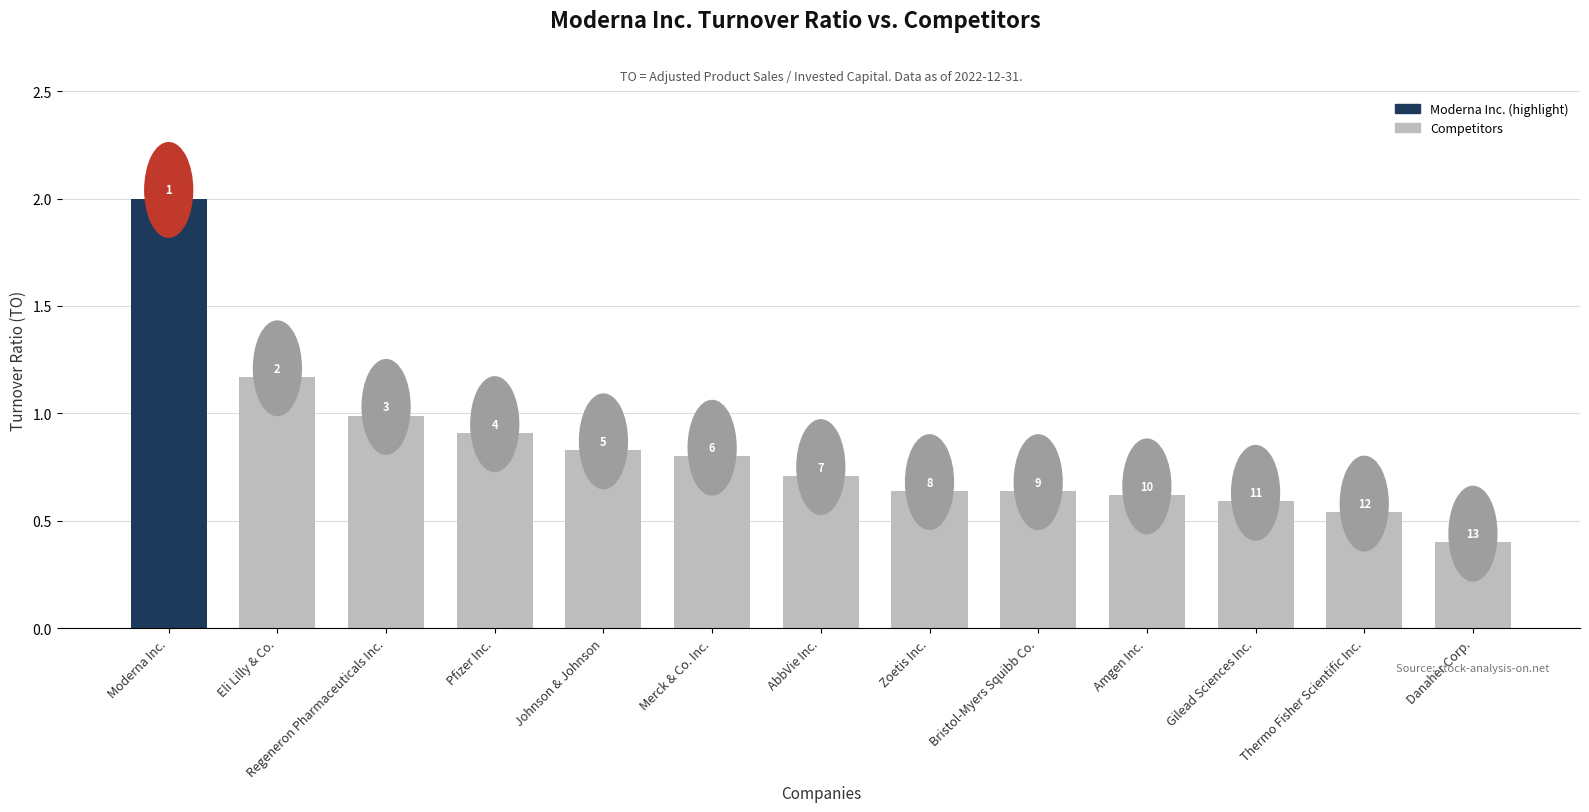

What is the smallest value displayed?

0.4